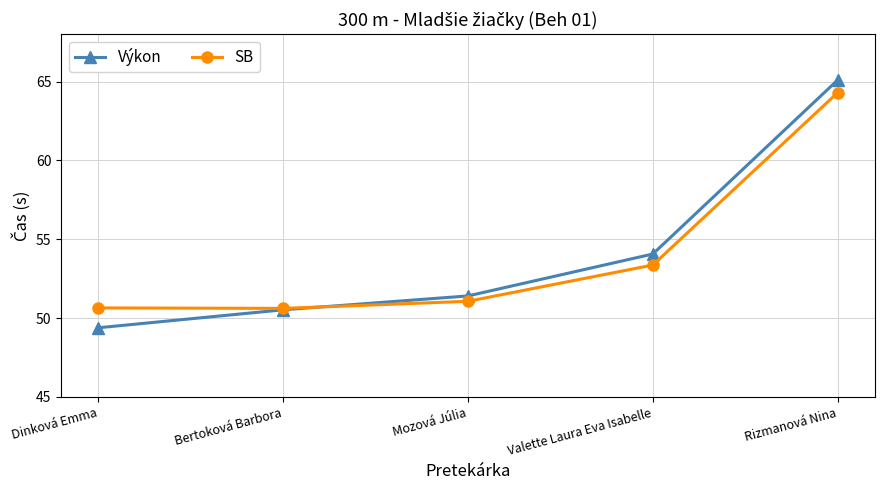

What is the maximum value for SB?

64.3